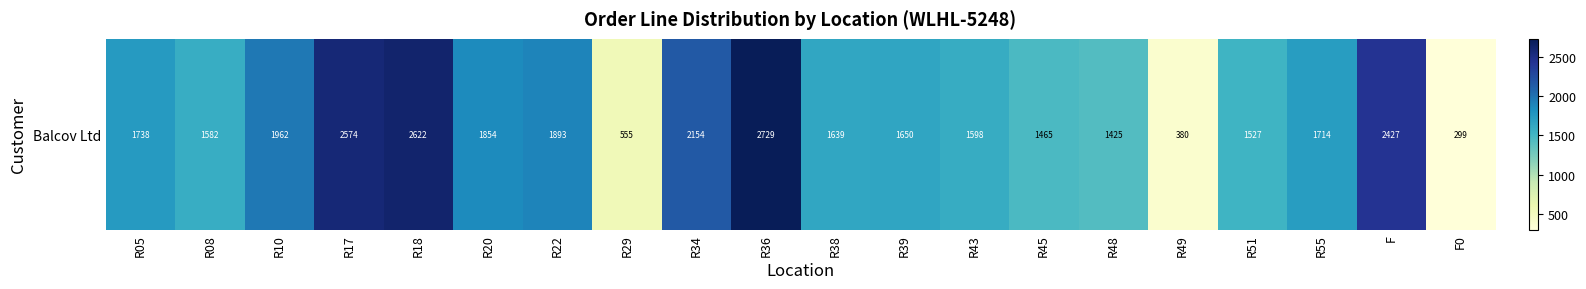

Where does the data first go above 1714?

R05